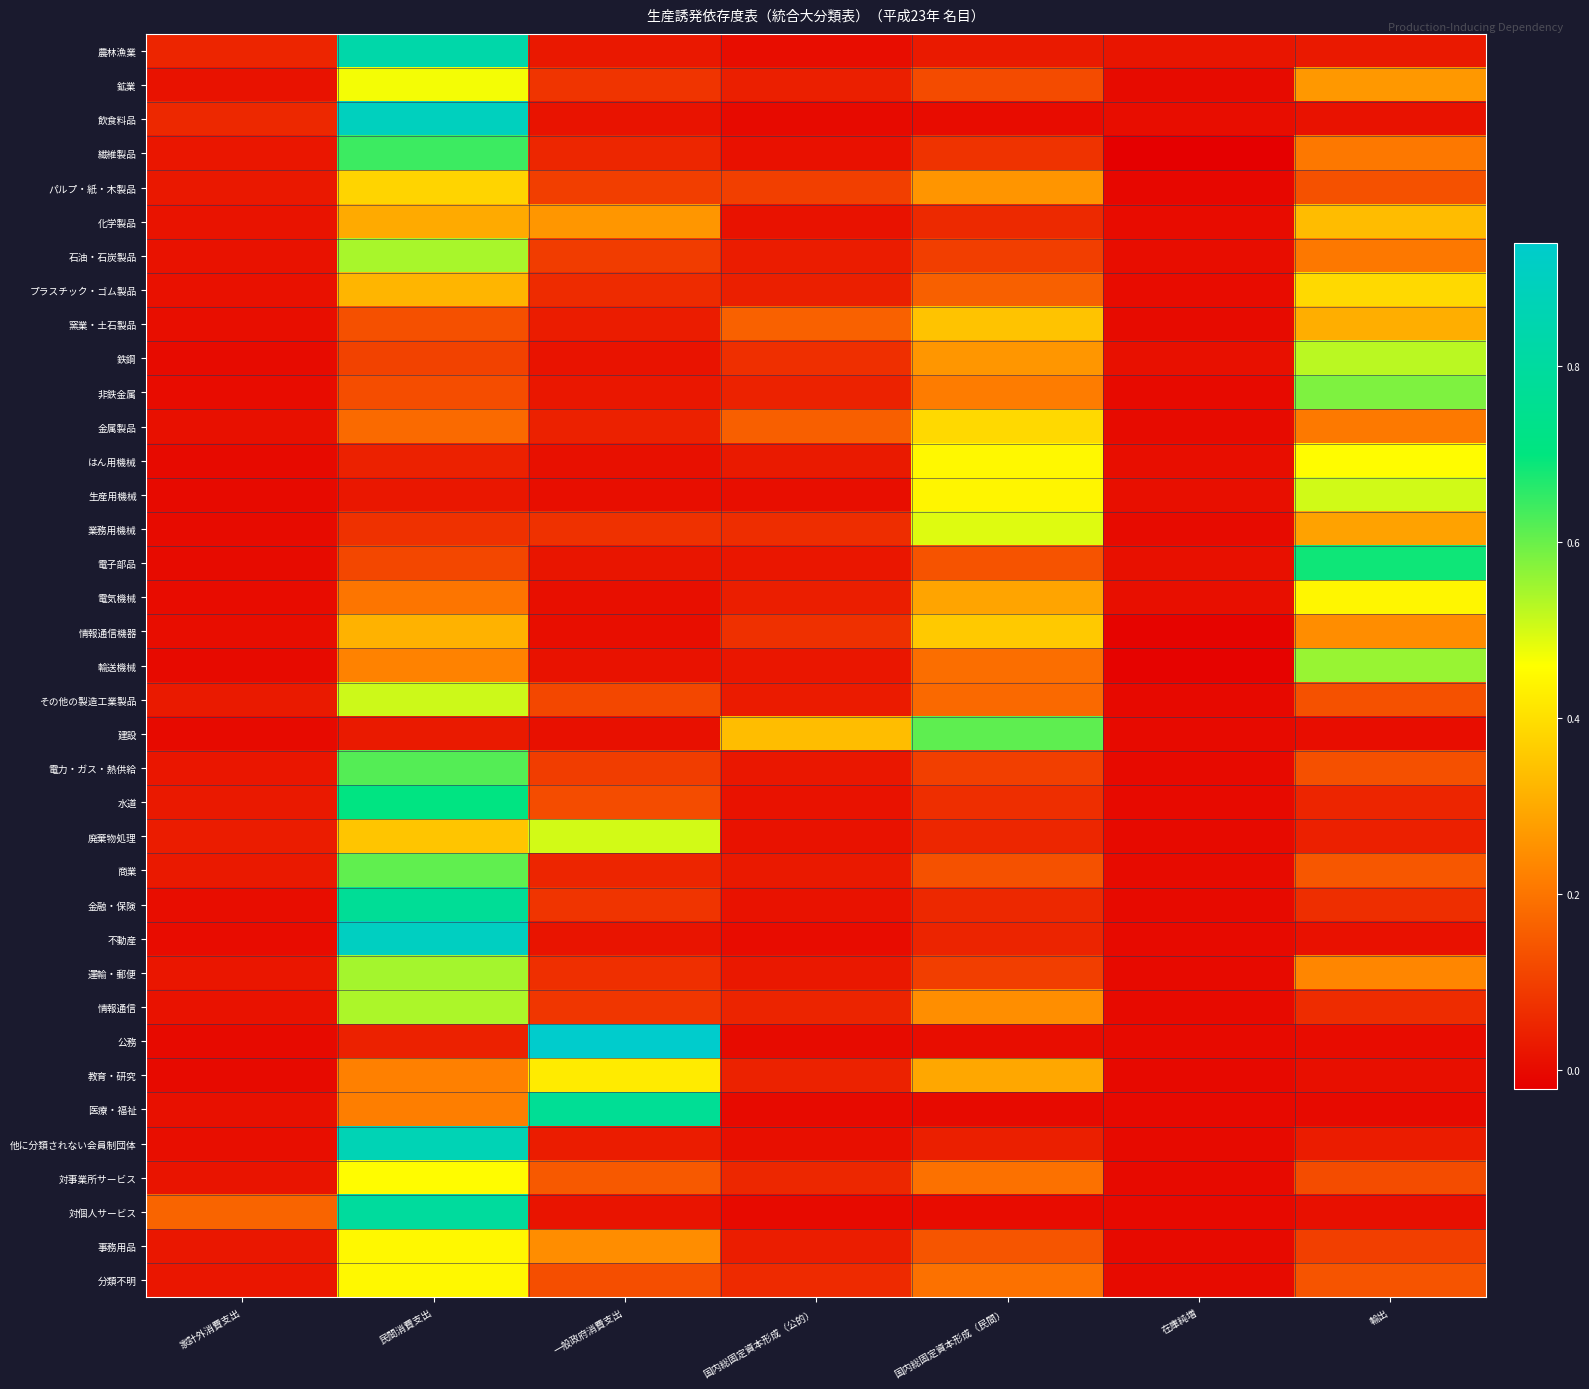

Which series changed the most between 家計外消費支出 and 一般政府消費支出?

公務